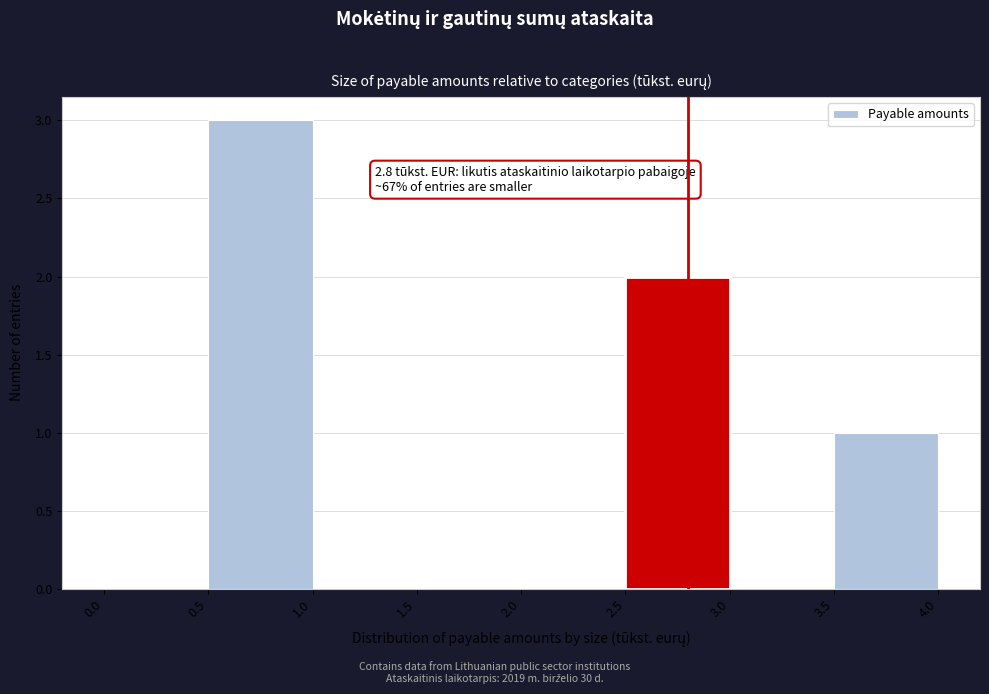

Over which range of the x-axis is the bar tallest?

0.5 to 1.0